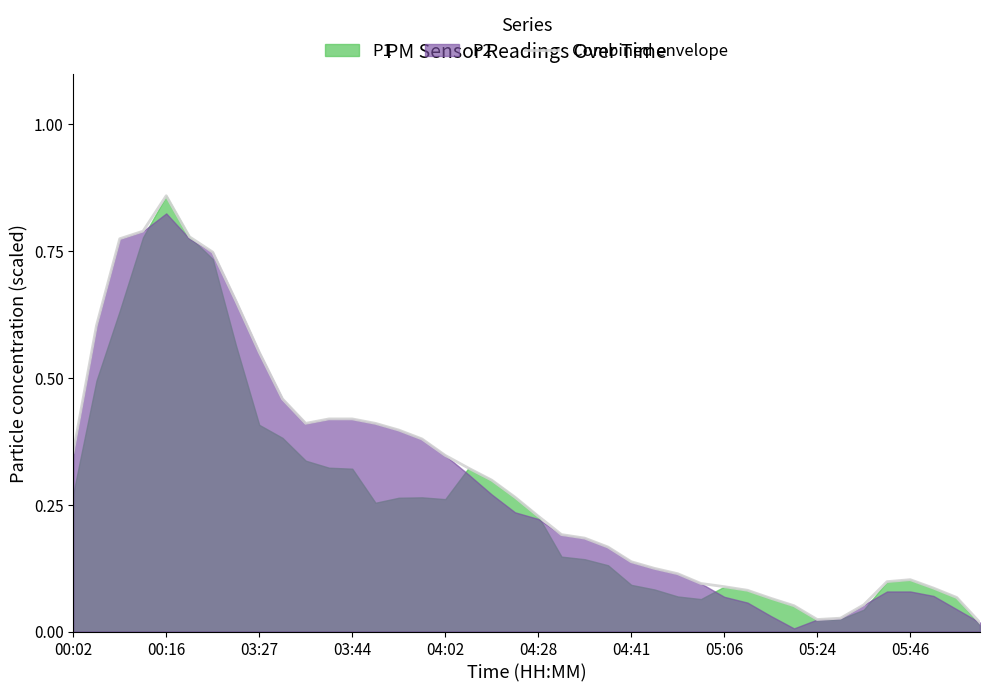

How many lines are shown in the chart?

1